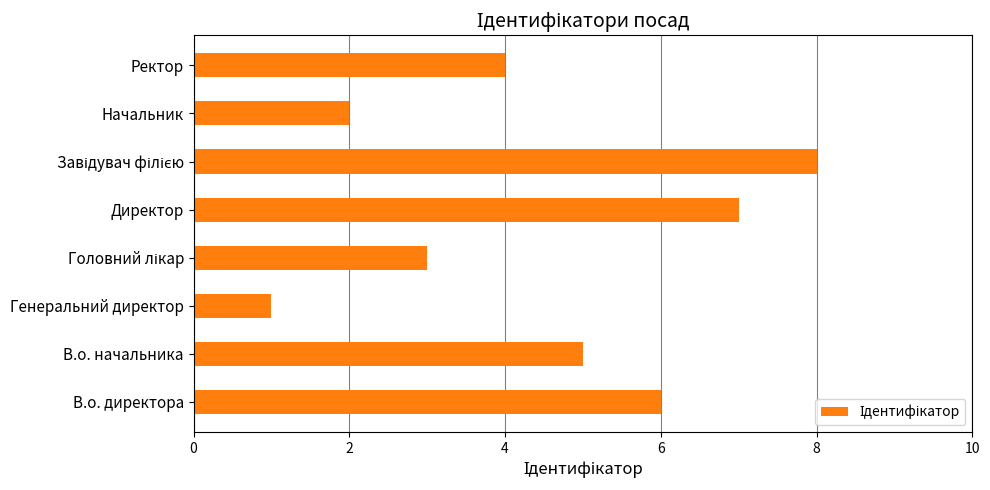

What is the difference between the maximum and minimum values?

7